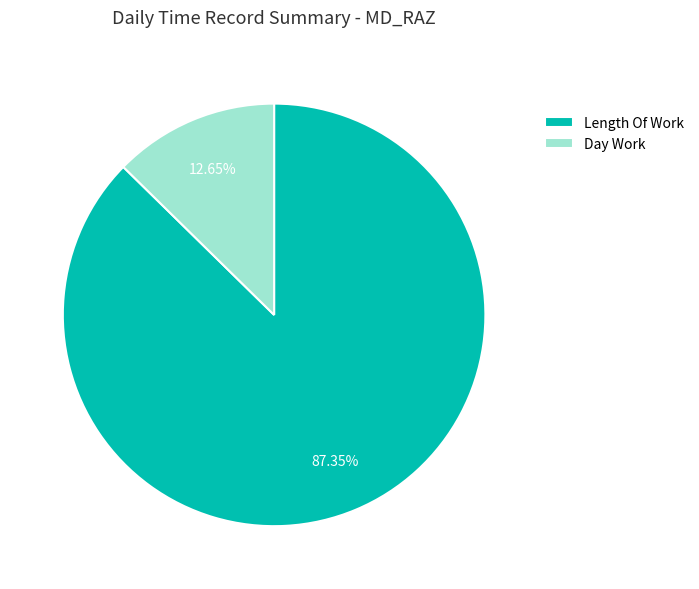

How many slices are in this pie chart?

2